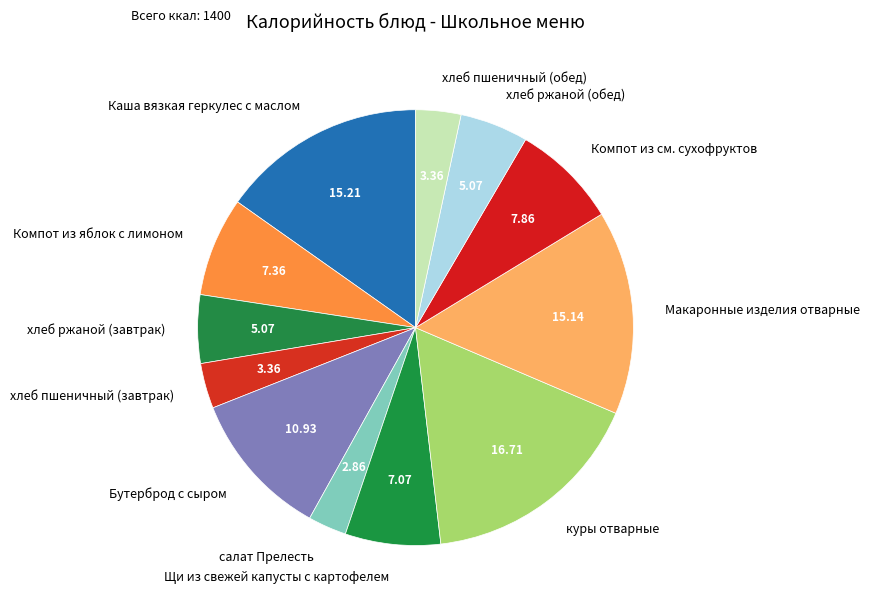

Is the sum of Макаронные изделия отварные and Компот из см. сухофруктов greater than half?

No